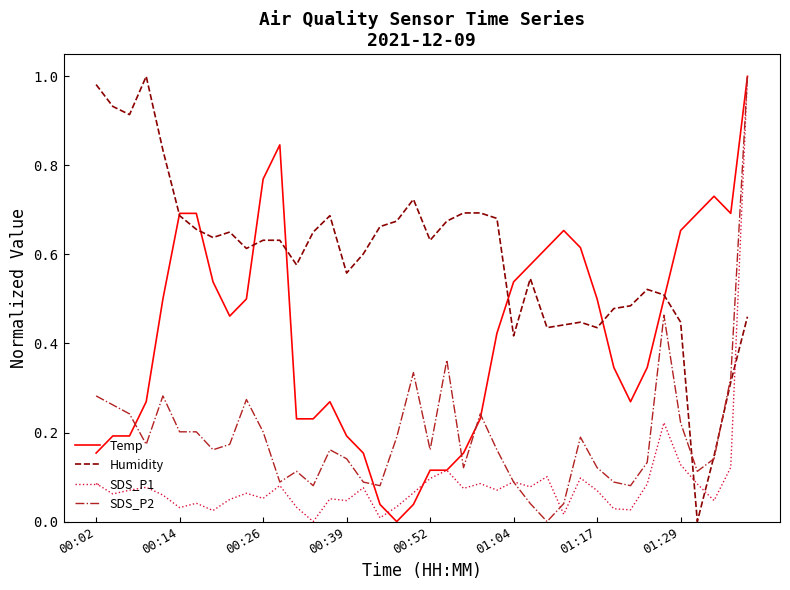

Rank the series by their average value, from lowest to highest.

SDS_P1, SDS_P2, Temp, Humidity